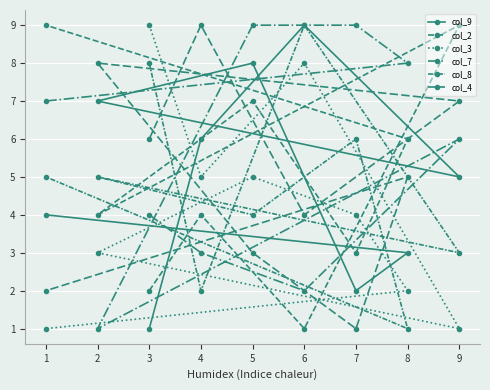

The col_4 series shows 5 at 5. True or false?

False